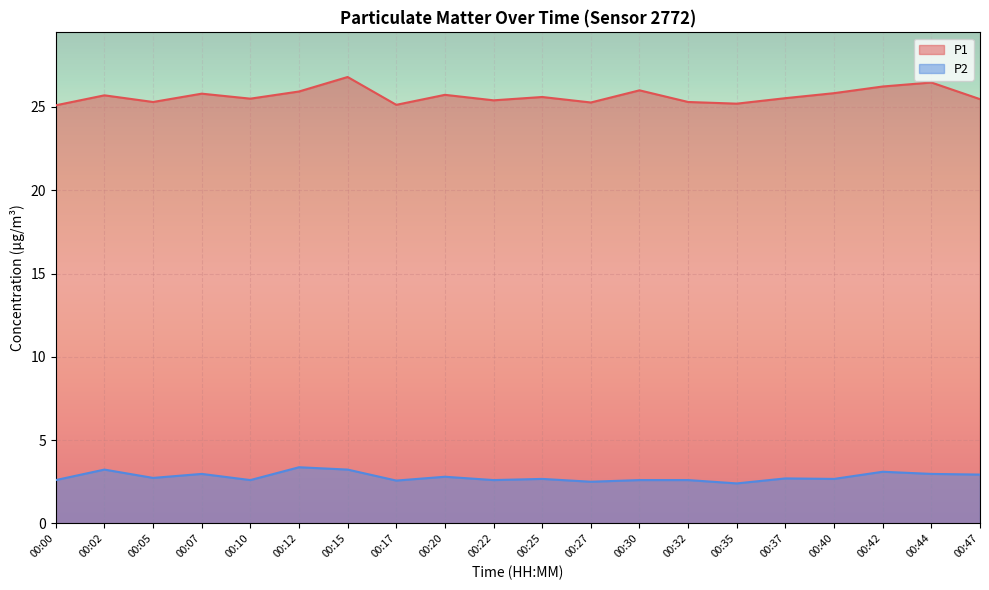

Where is P1 nearest to the value 25?

00:00